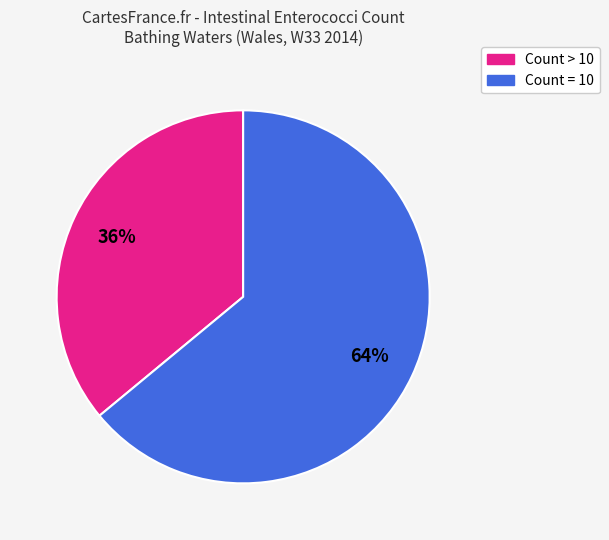

To the nearest percent, what is the difference between the largest and smallest slice percentages?

28%